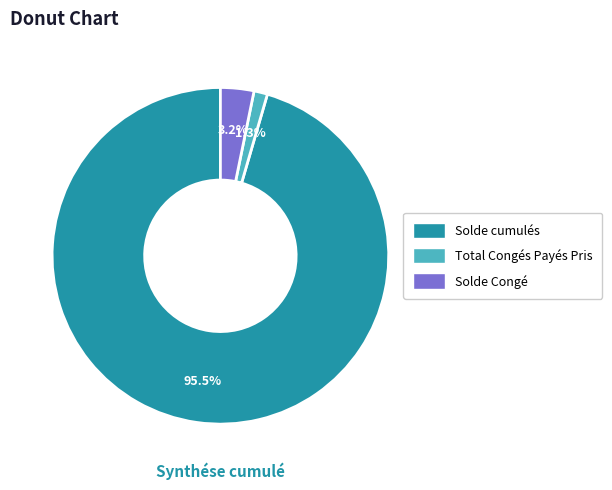

The Solde Congé slice represents 3% of the pie. True or false?

True